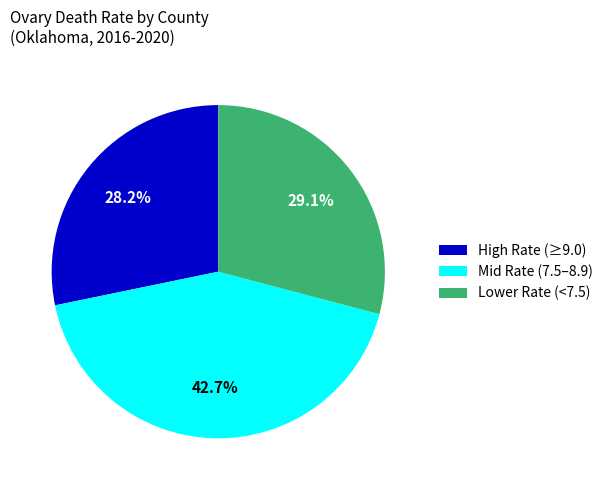

To the nearest percent, what is the average slice percentage?

33%